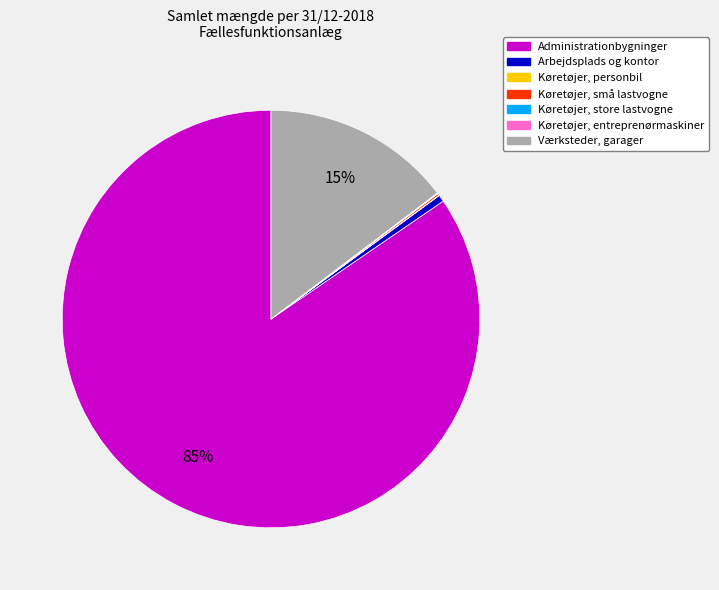

To the nearest percent, what is the average slice percentage?

14%